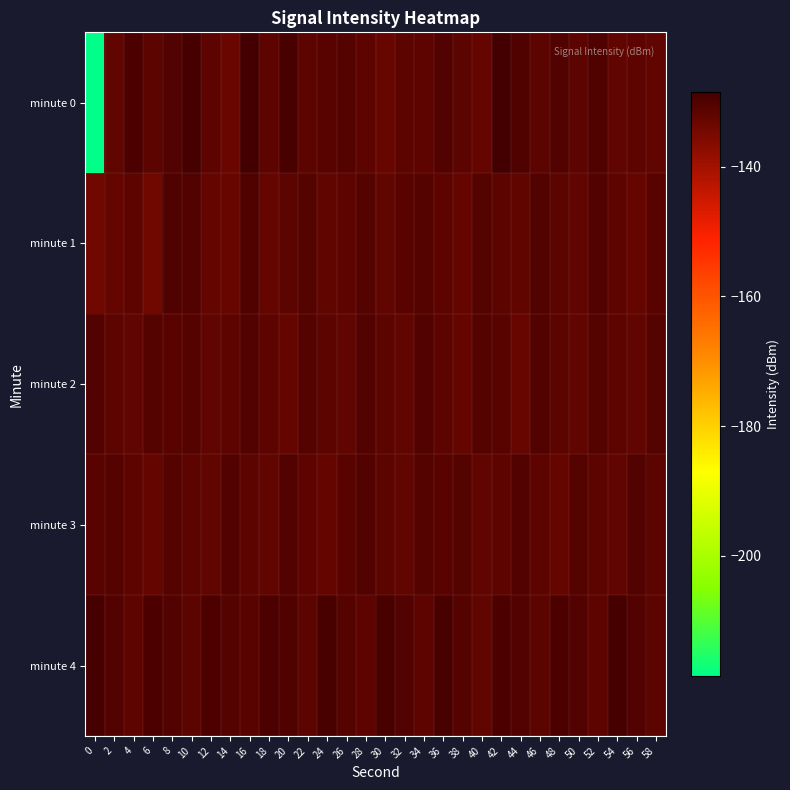

List the series in order of their peak value, lowest first.

minute 2, minute 3, minute 1, minute 4, minute 0